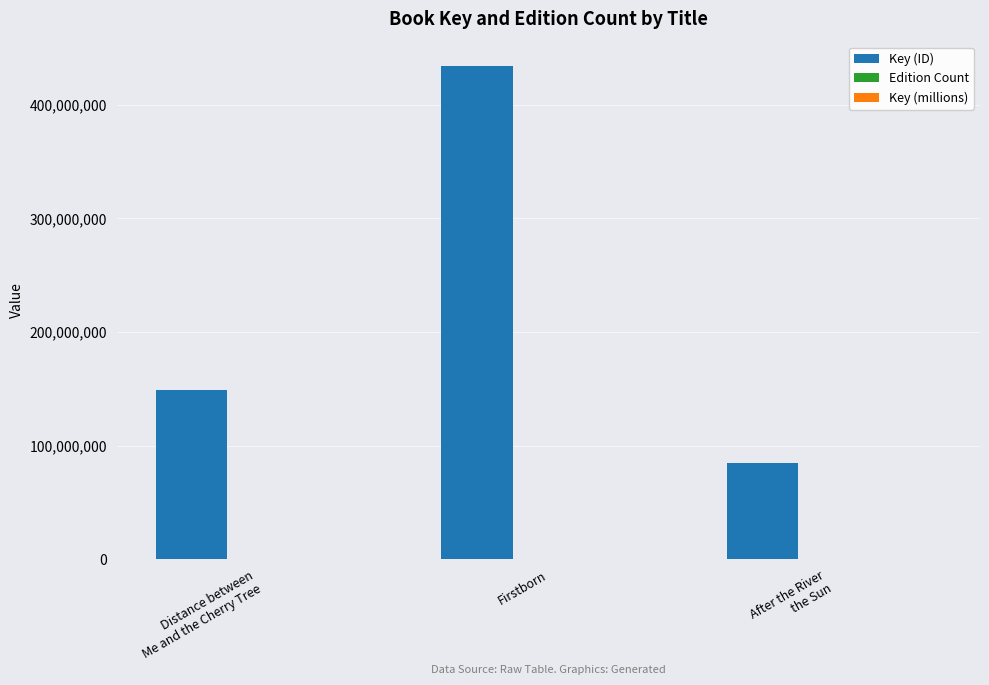

The value of Key (ID) at Firstborn is 191162573. True or false?

False